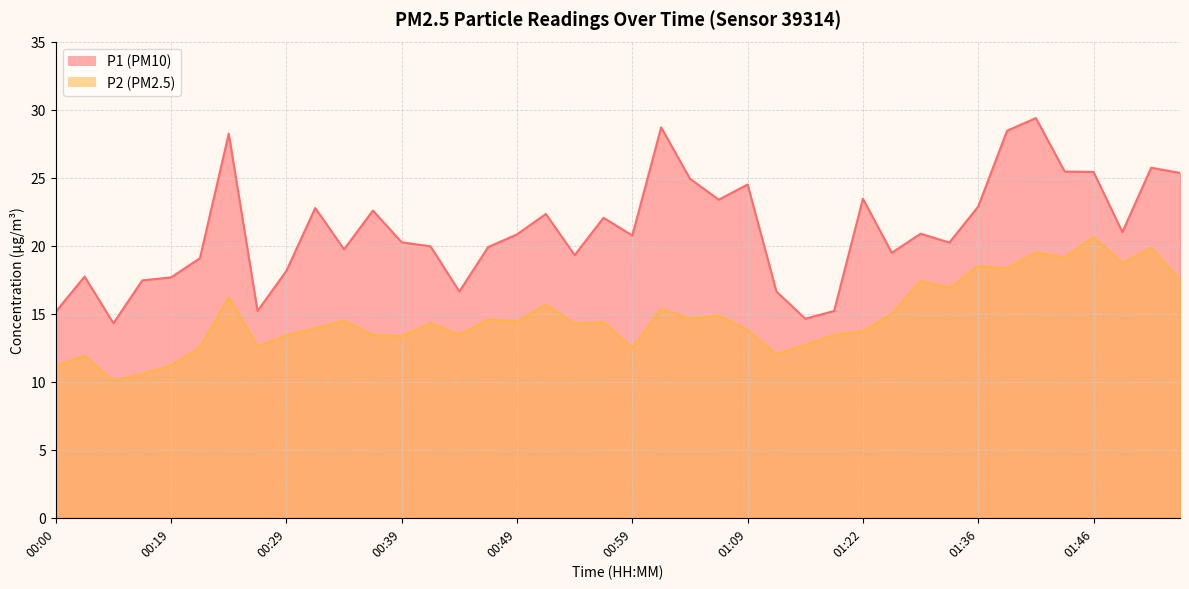

How many data points in P1 are less than 20?

17